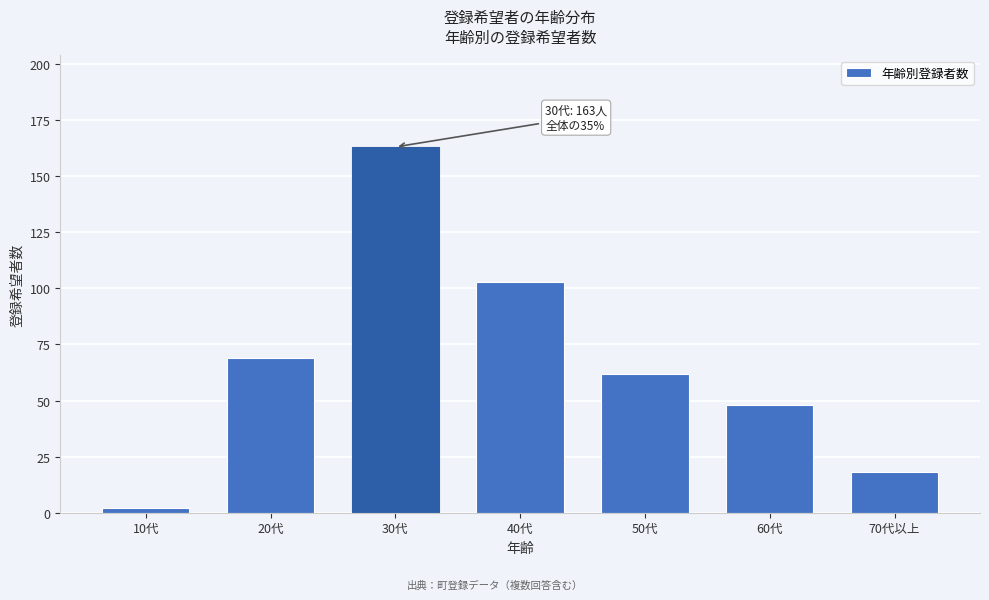

Reading right to left, extract all data points from this chart.

18	48	62	103	163	69	2